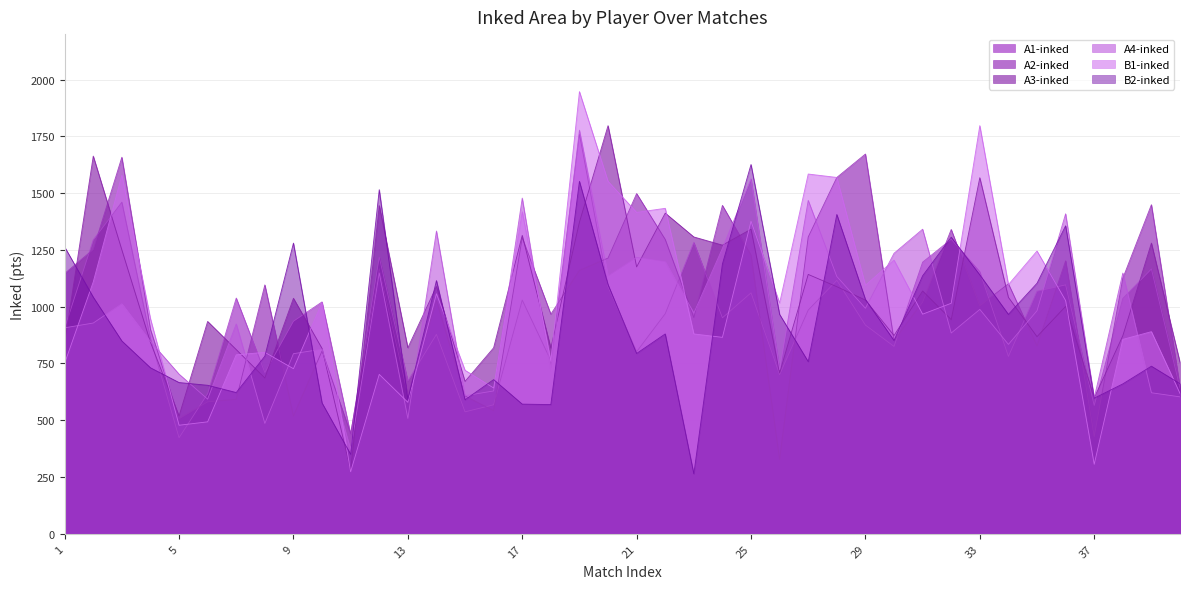

Which series has the widest spread of values?

B1-inked